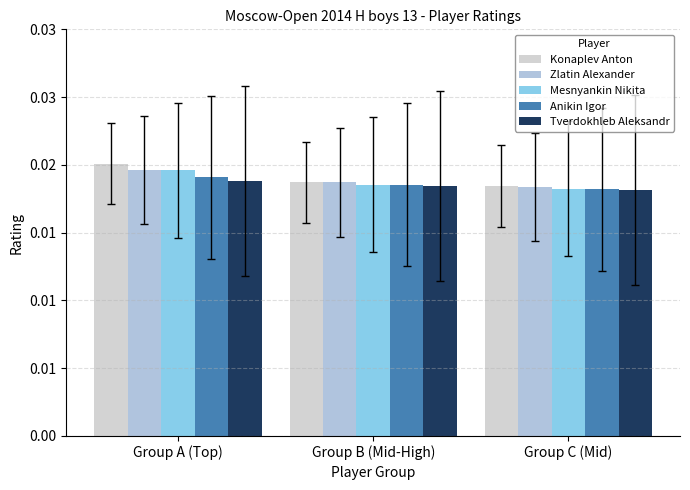

The Konaplev Anton series shows 0.0 at Group B (Mid-High). True or false?

True